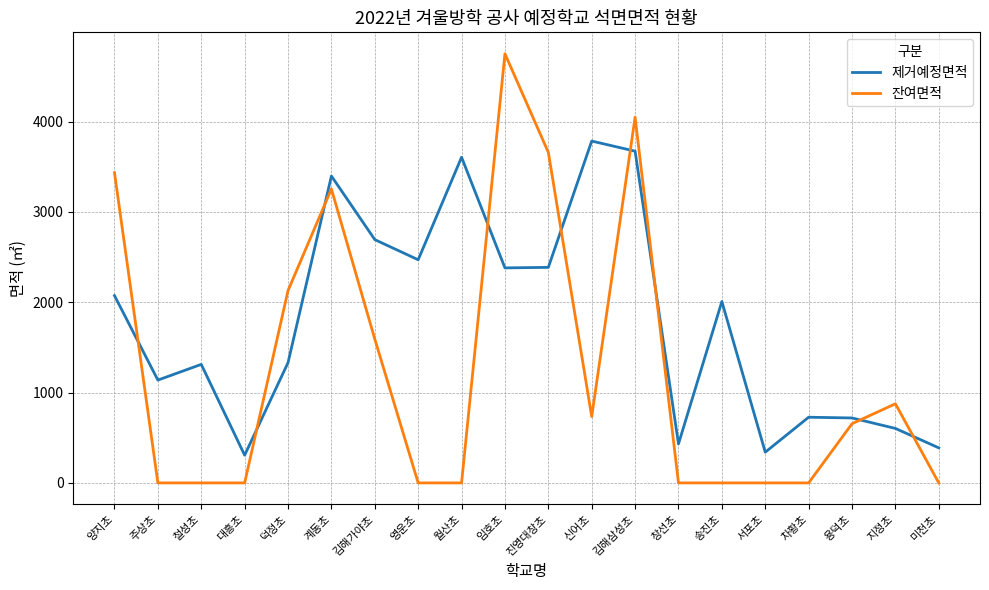

At how many categories does at least one series exceed 1869?

11